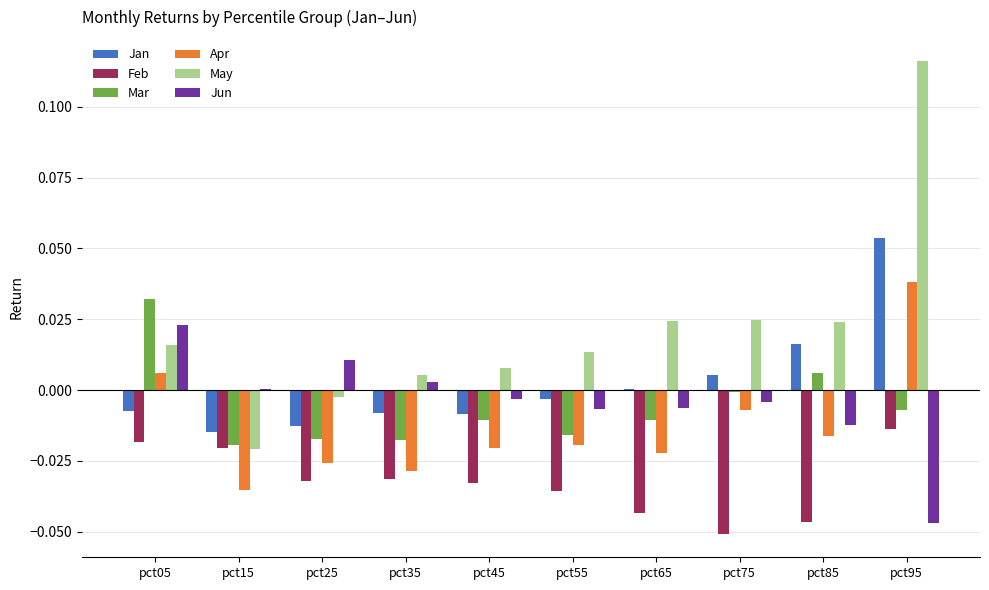

At which category is the sum across all series the highest?

pct95